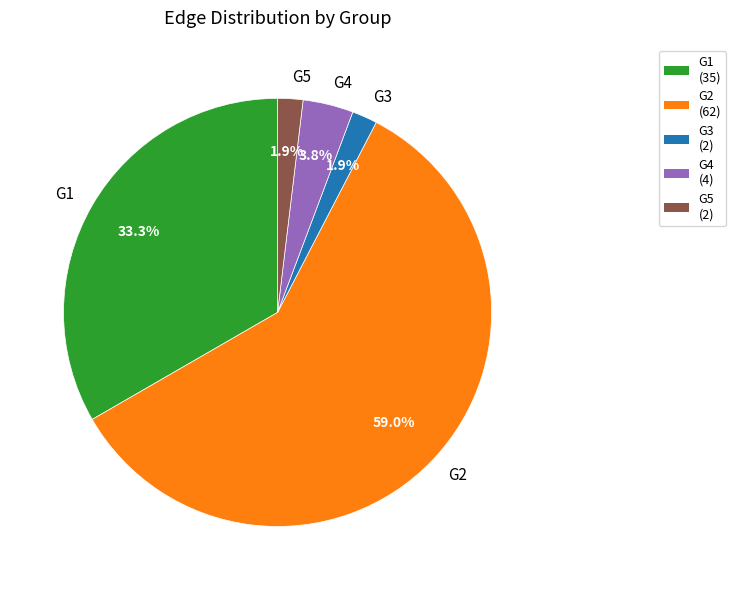

Which has a higher value, G1 or G2?

G2